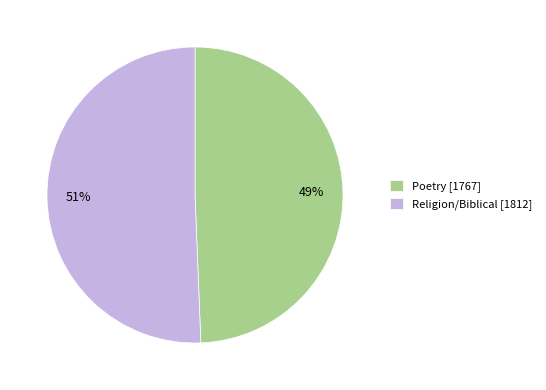

Is it true that Religion/Biblical is 51% of the pie?

True